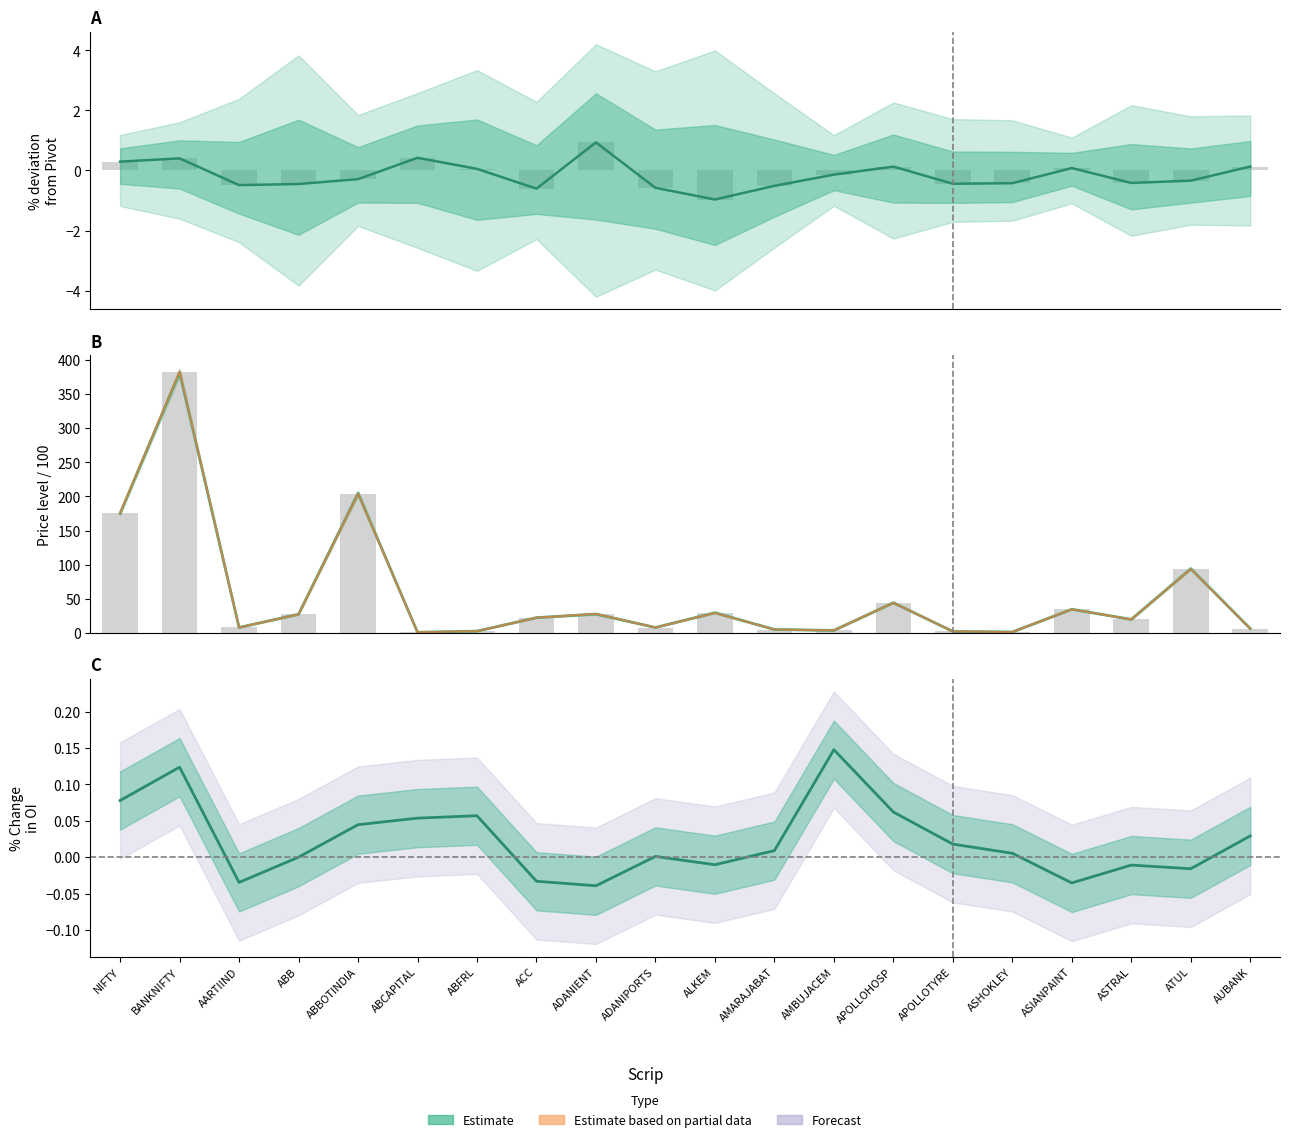

The % Change in OI series shows -0.0 at ADANIENT. True or false?

True